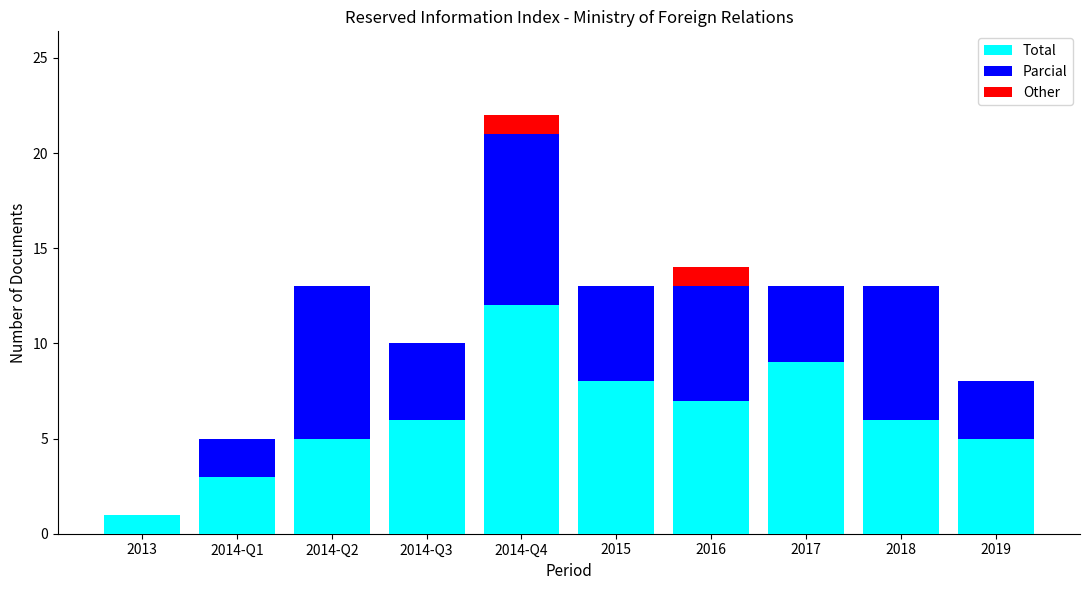

What is the total value across all series at 2015?

13